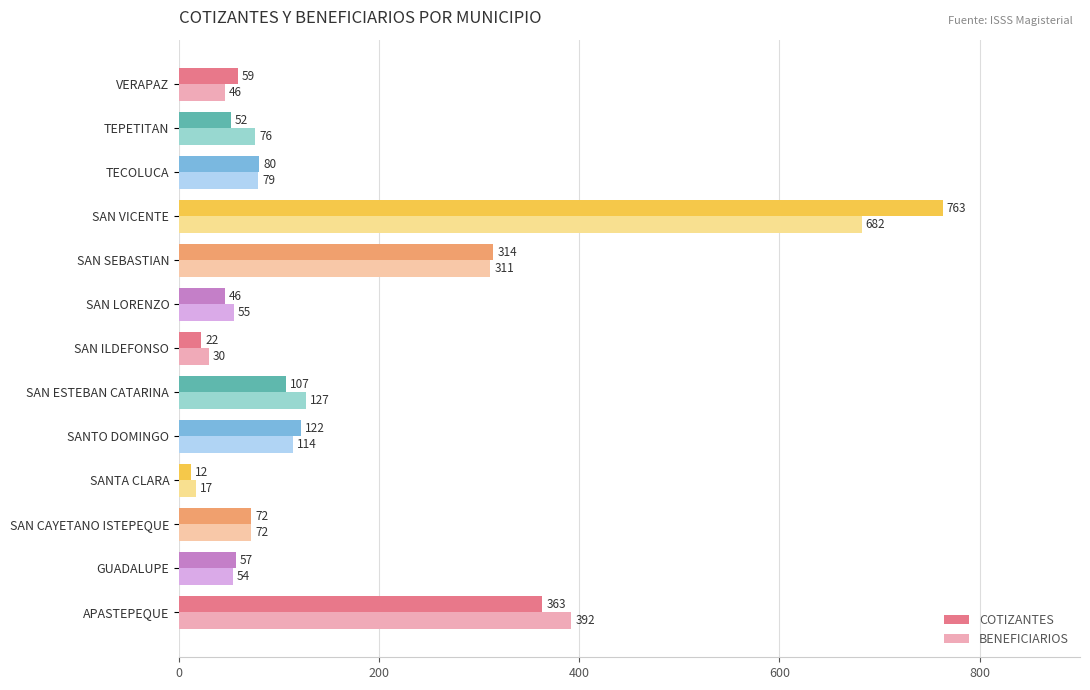

Rank the series by their maximum value, from lowest to highest.

BENEFICIARIOS, COTIZANTES